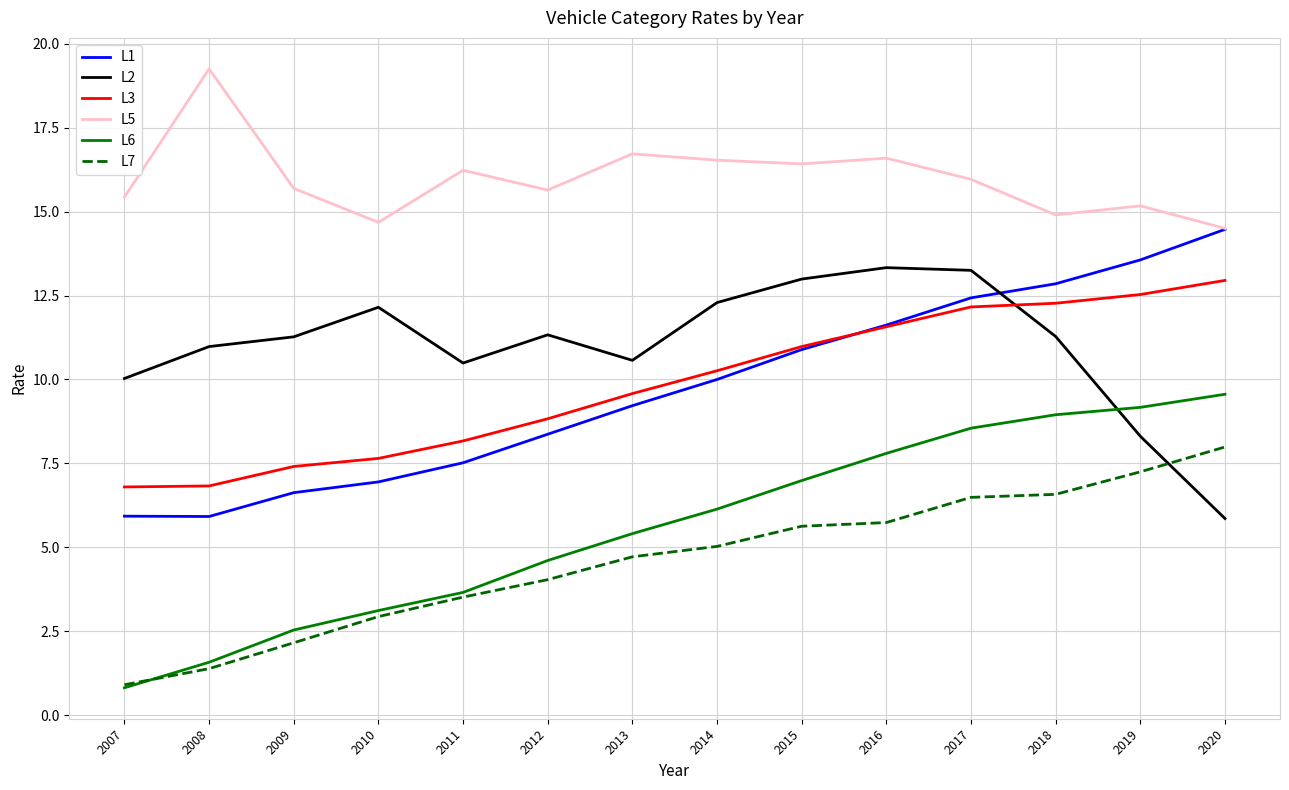

True or false: L1 has more than 2 points higher than both neighbors.

False